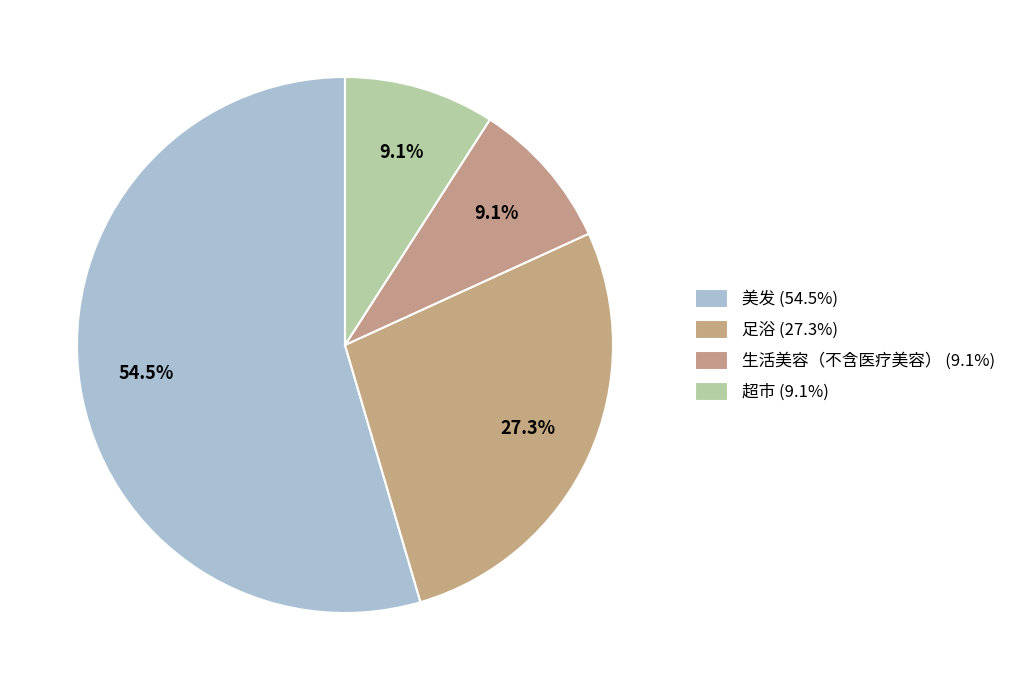

Rank the categories by value from highest to lowest.

美发, 足浴, 生活美容（不含医疗美容）, 超市